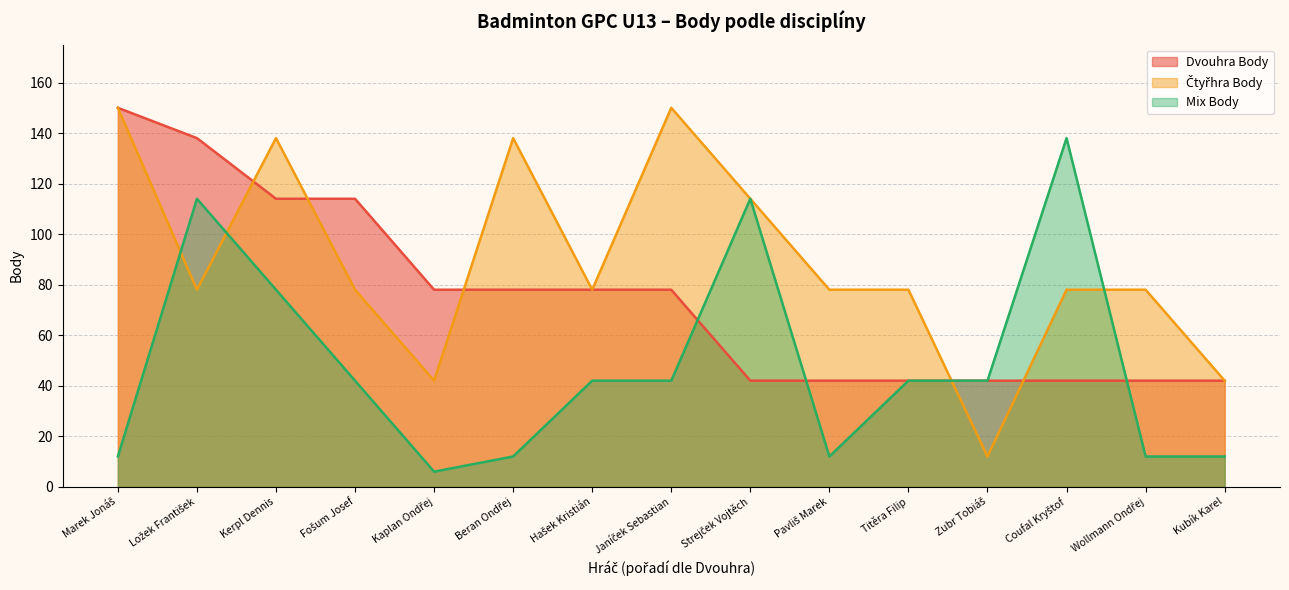

List the labels in order of Čtyřhra Body value, smallest first.

Zubr Tobiáš, Kaplan Ondřej, Kubík Karel, Ložek František, Fošum Josef, Hašek Kristián, Pavliš Marek, Titěra Filip, Coufal Kryštof, Wollmann Ondřej, Strejček Vojtěch, Kerpl Dennis, Beran Ondřej, Marek Jonáš, Janíček Sebastian